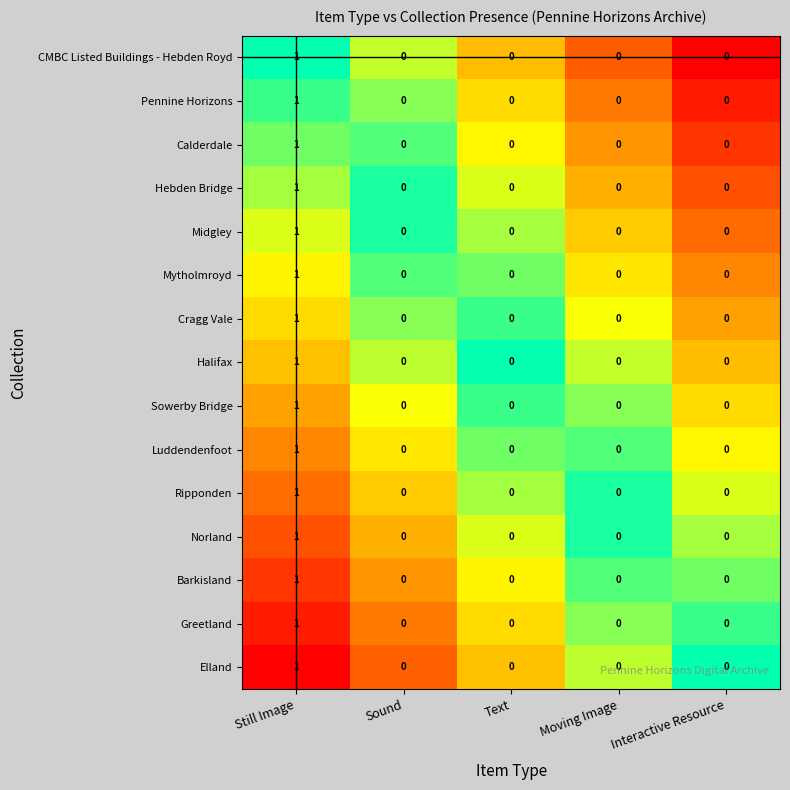

At which label does Elland reach its peak?

Still Image